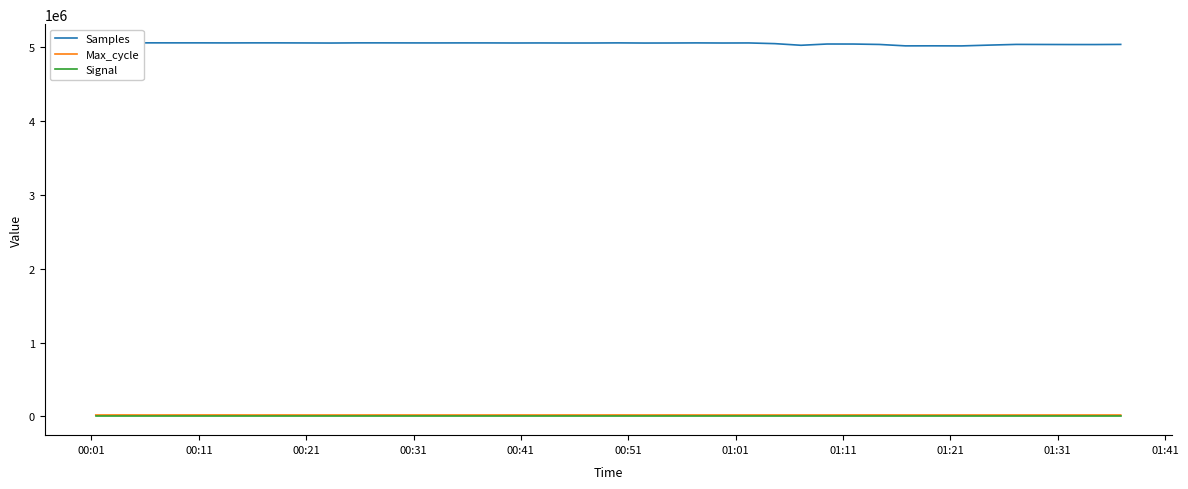

Which series has the largest total across all categories?

Samples